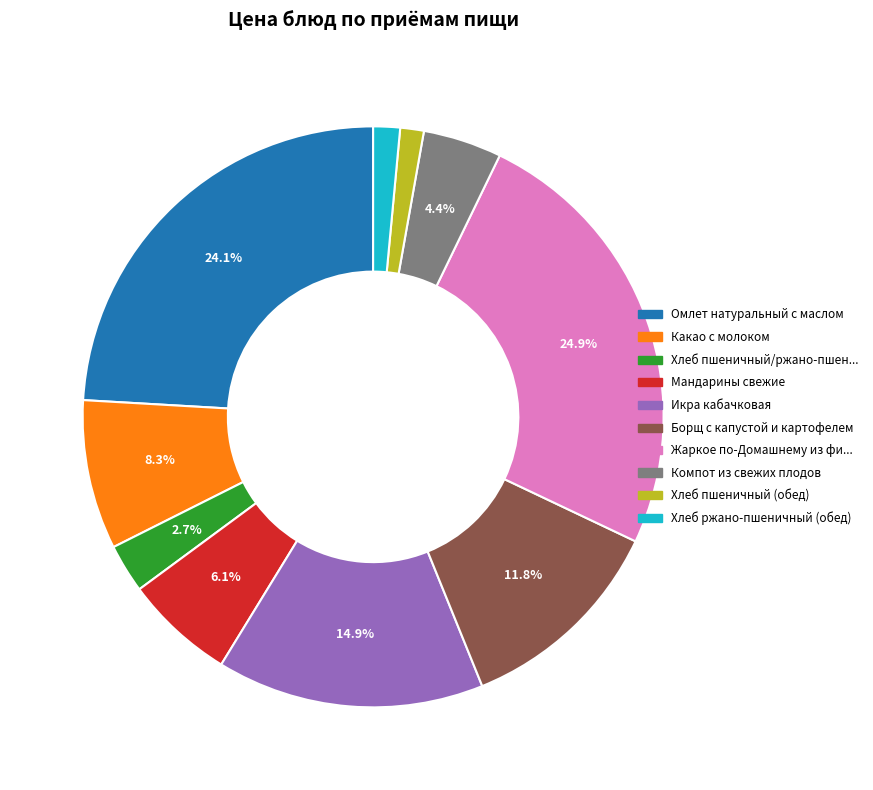

Which has a higher value, Хлеб ржано-пшеничный (обед) or Компот из свежих плодов?

Компот из свежих плодов